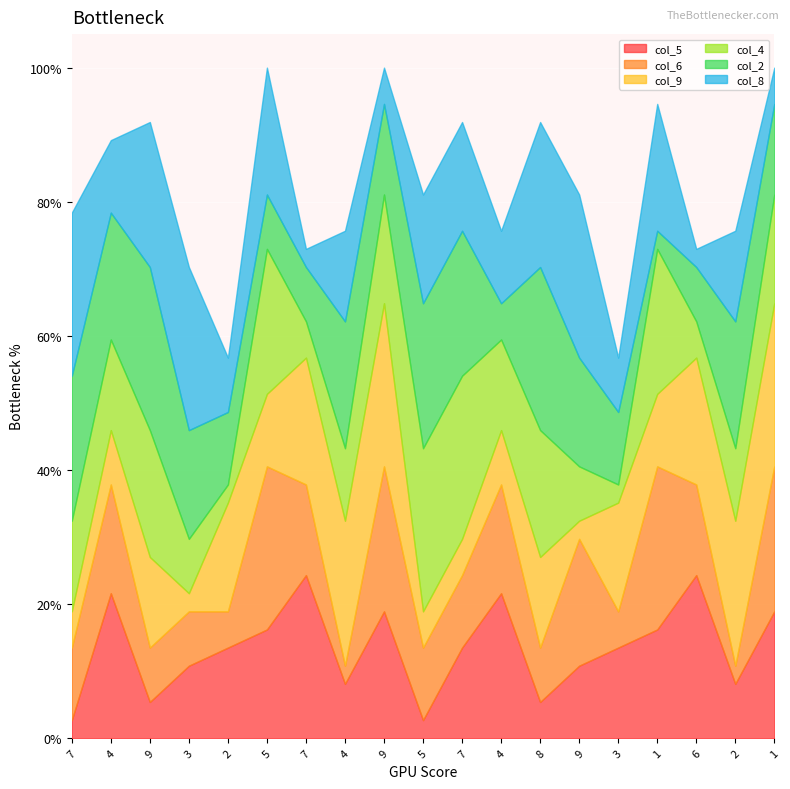

Which label corresponds to the largest value in the chart?

7